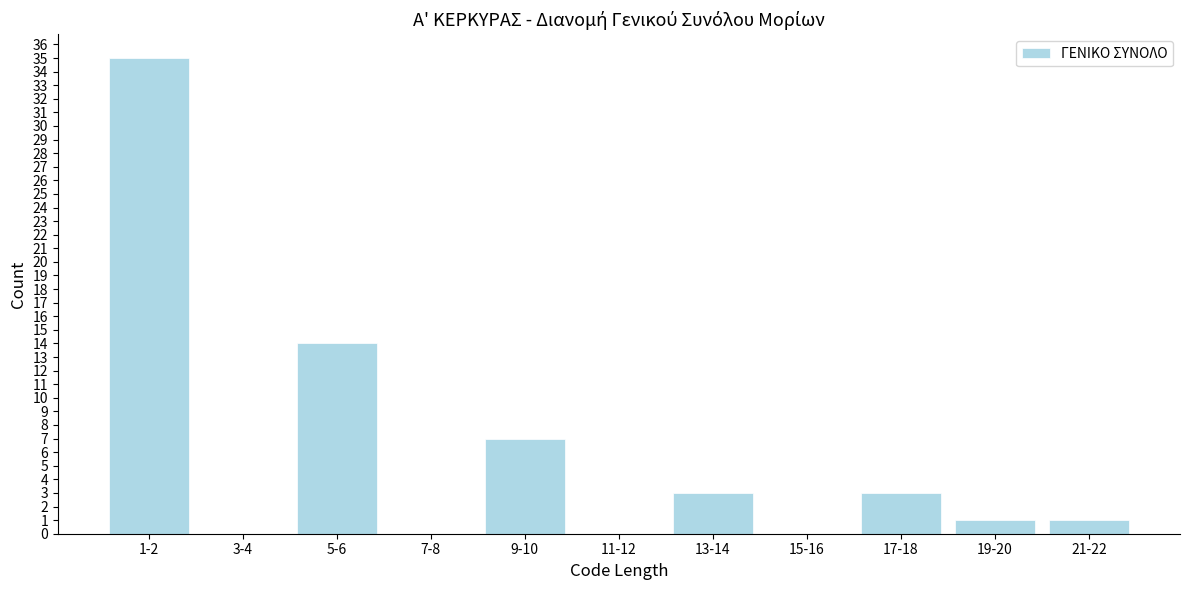

Reading left to right, what are all the values shown in this chart?

1-2=35	3-4=0	5-6=14	7-8=0	9-10=7	11-12=0	13-14=3	15-16=0	17-18=3	19-20=1	21-22=1